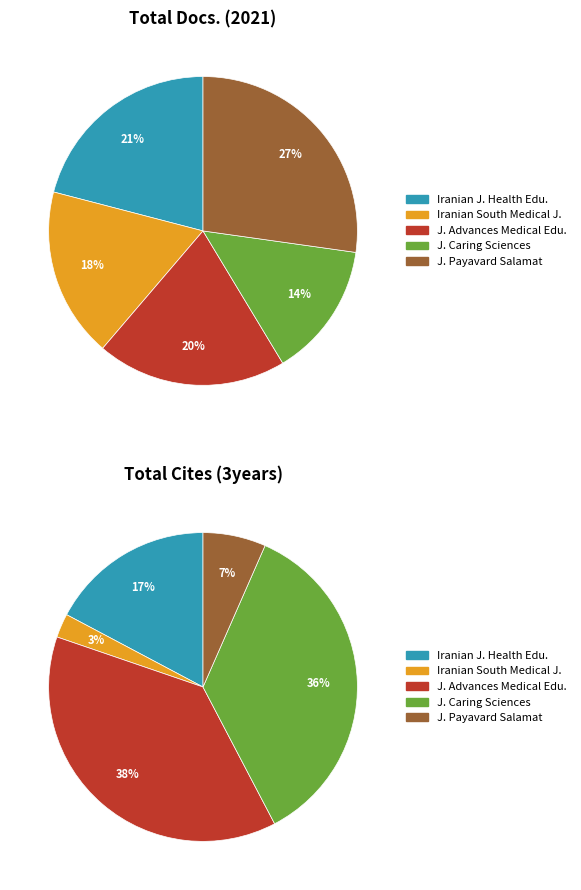

Is it true that Journal of Advances in Medical Education is 38% of the pie?

True